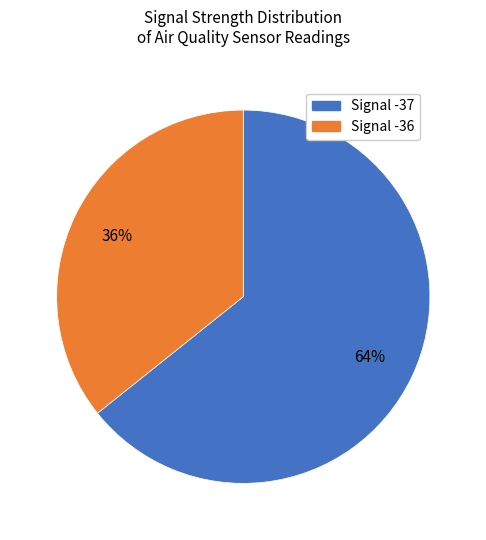

To the nearest percent, what is the average slice percentage?

50%